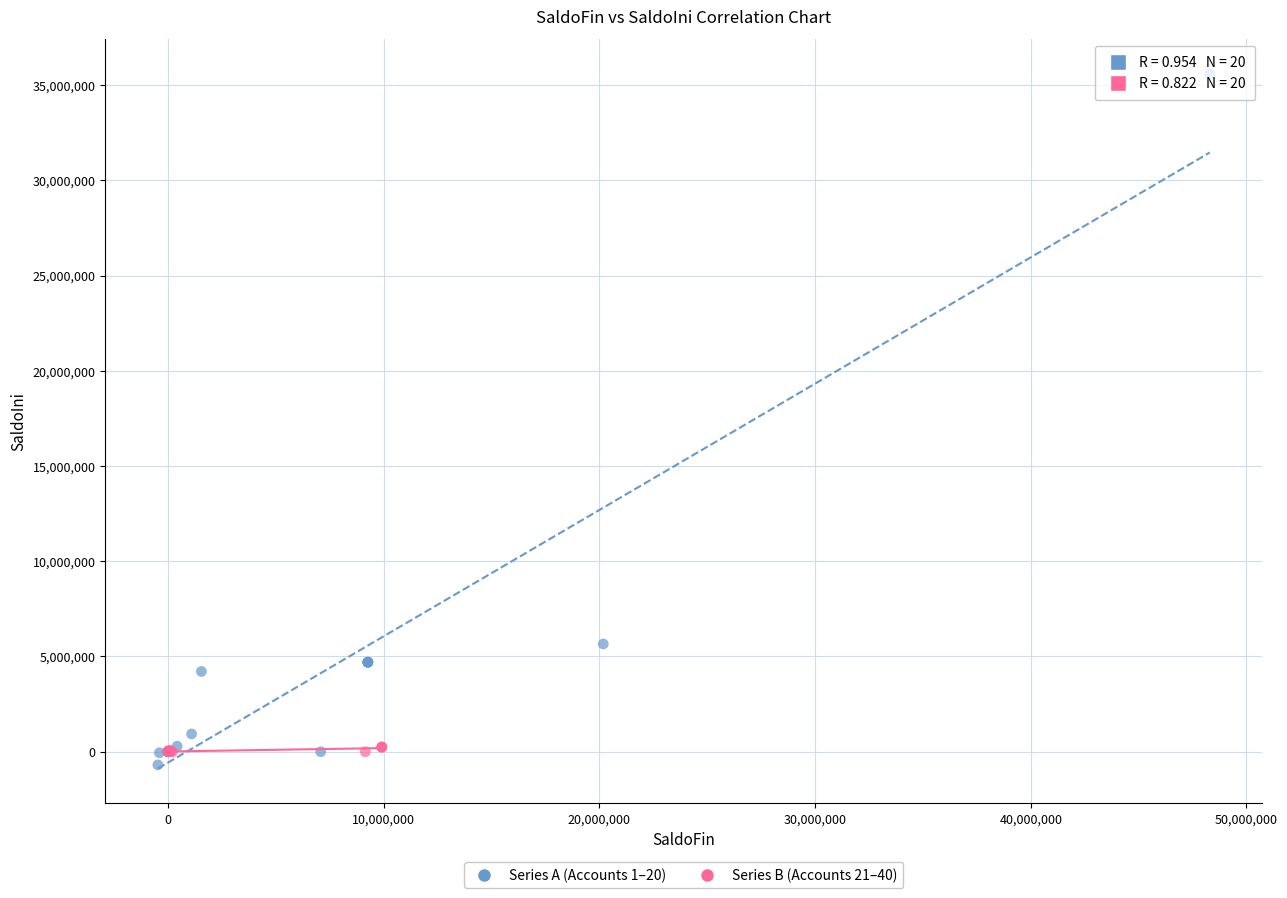

Which series reaches the maximum Y coordinate?

Series A (Accounts 1–20)